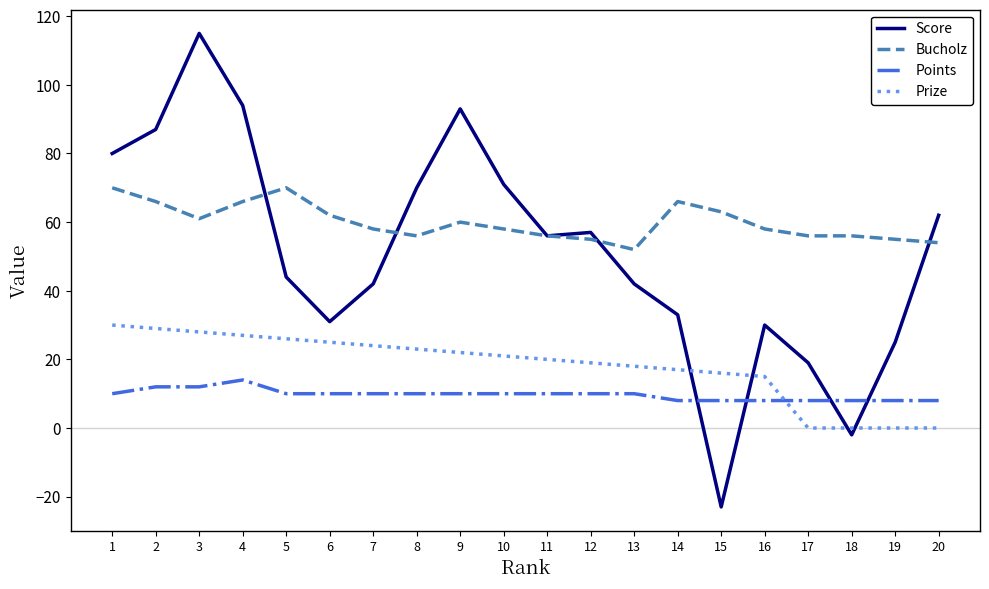

True or false: Prize has a value of 25 at 6.

True